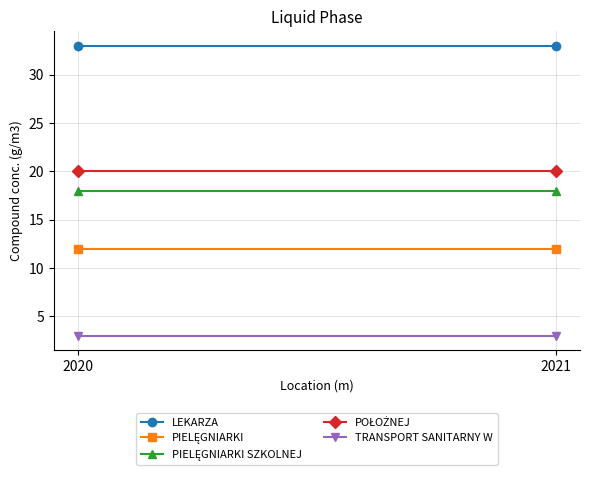

Reading left to right, transcribe all the data shown in this chart.

LEKARZA: 33	33
PIELĘGNIARKI: 12	12
PIELĘGNIARKI SZKOLNEJ: 18	18
POŁOŻNEJ: 20	20
TRANSPORT SANITARNY W: 3	3